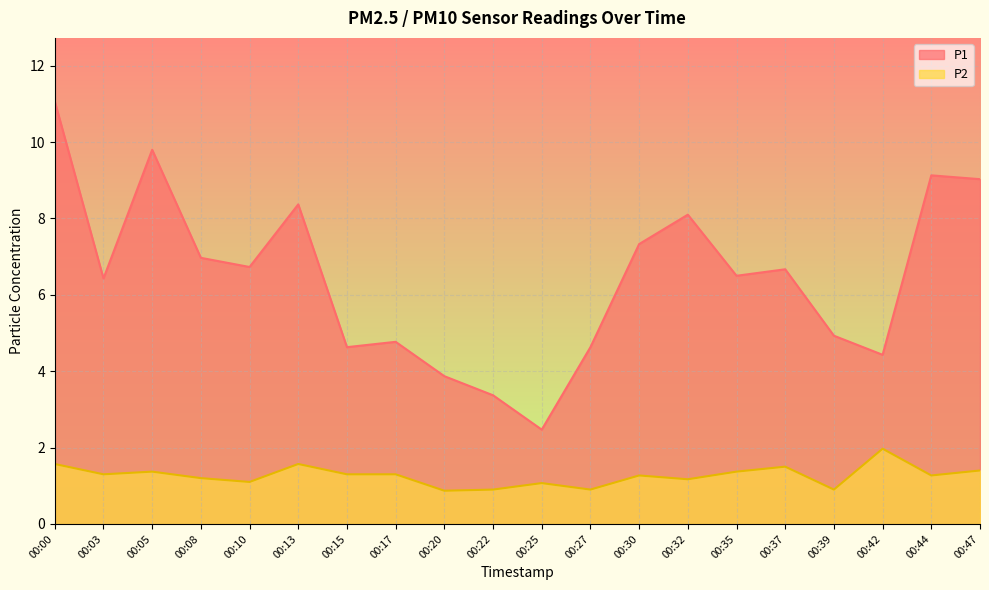

What is the sum of all P1 values?

129.2